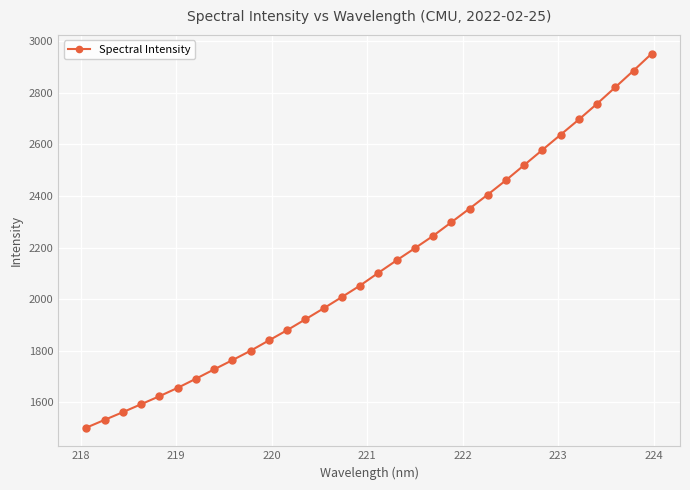

What is the difference between the second highest and minimum values?

1383.4